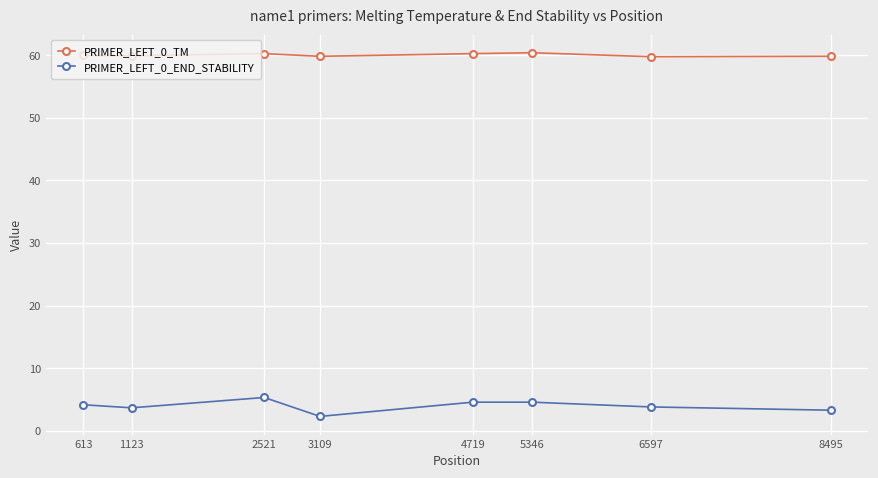

What is the total value across all series at 6597?

63.6